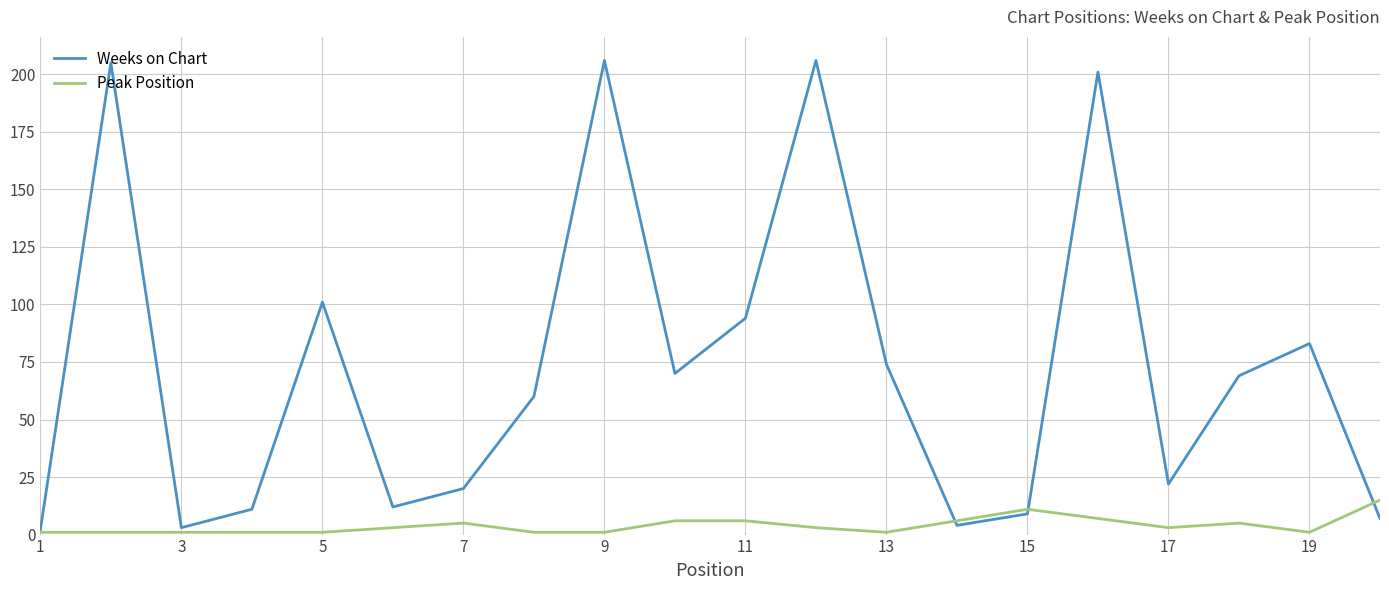

Which series has the largest total across all categories?

Weeks on Chart